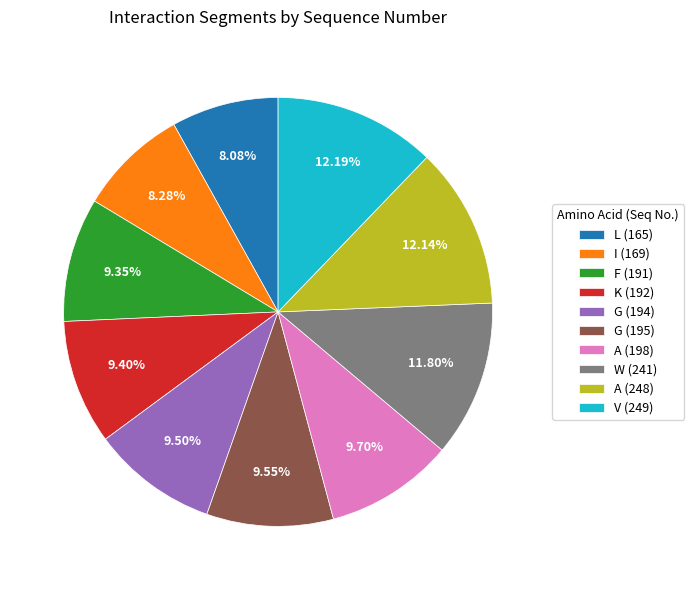

Which has a higher value, I (169) or W (241)?

W (241)